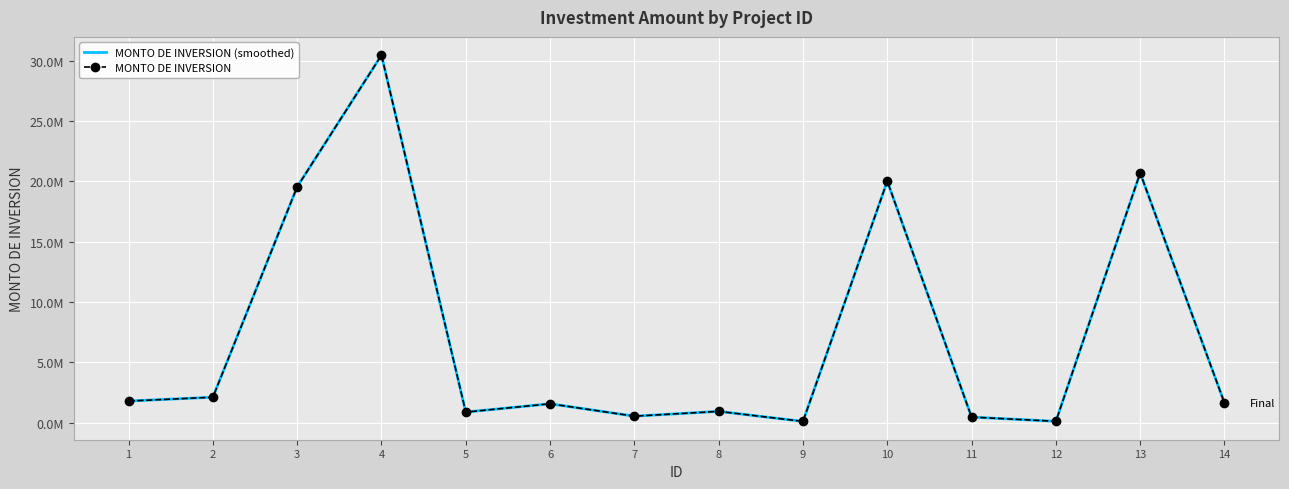

Where is MONTO DE INVERSION nearest to the value 15280850?

3